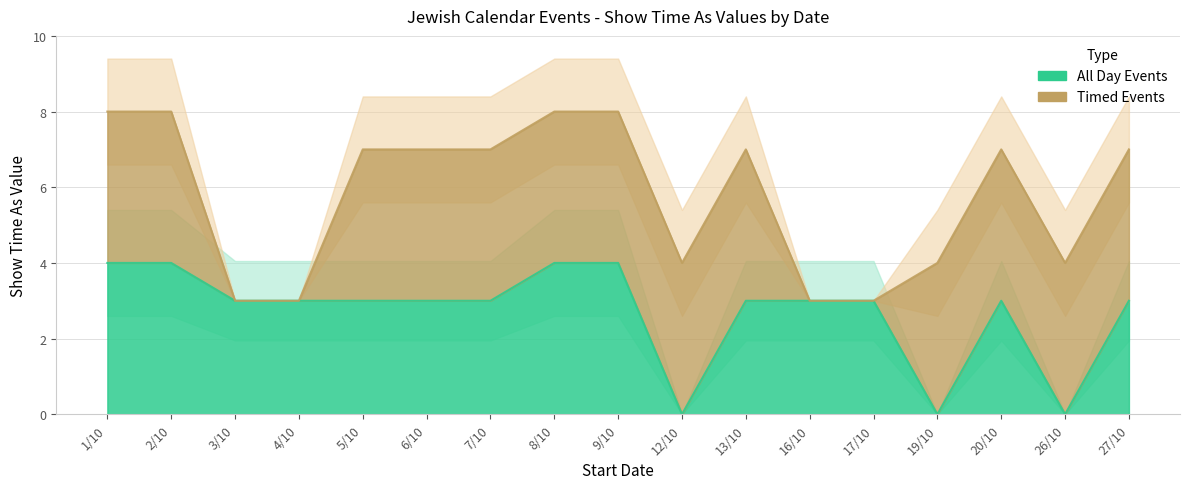

Rank the categories by value from highest to lowest.

1/10, 2/10, 8/10, 9/10, 3/10, 4/10, 5/10, 6/10, 7/10, 13/10, 16/10, 17/10, 20/10, 27/10, 12/10, 19/10, 26/10